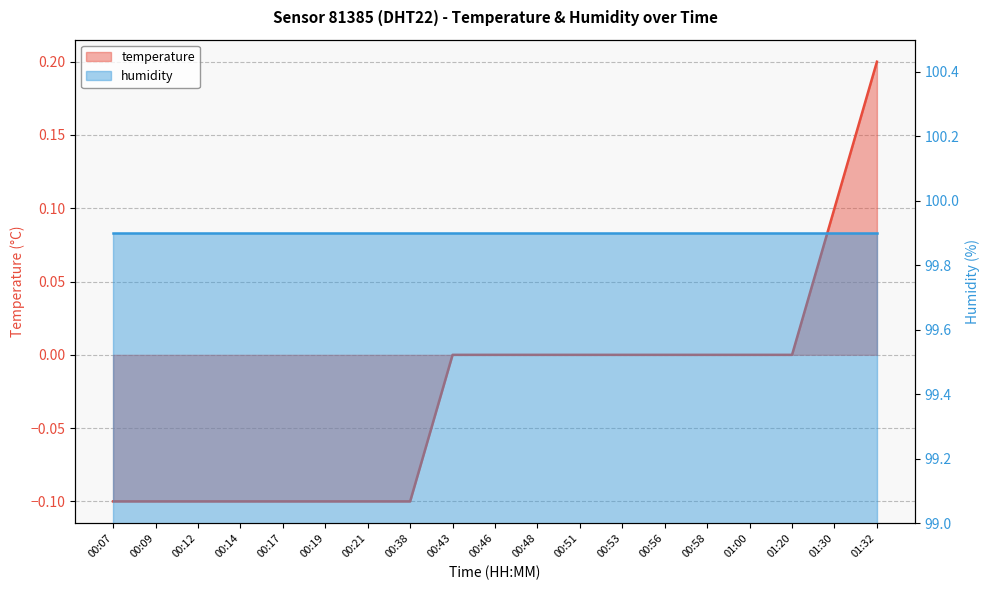

Which label corresponds to the largest value in the chart?

01:32